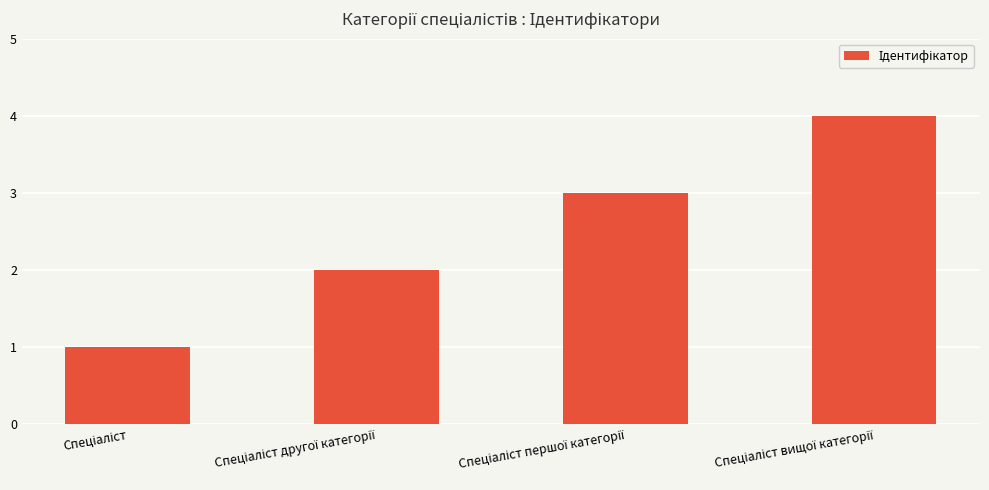

What is the difference between the maximum and minimum values?

3